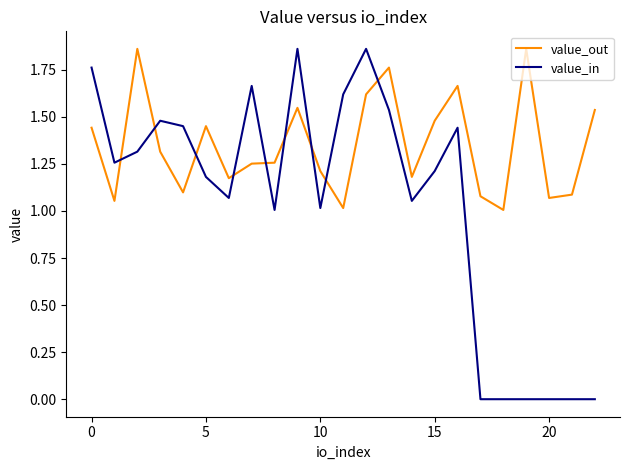

Which series has the largest range (max minus min)?

value_in